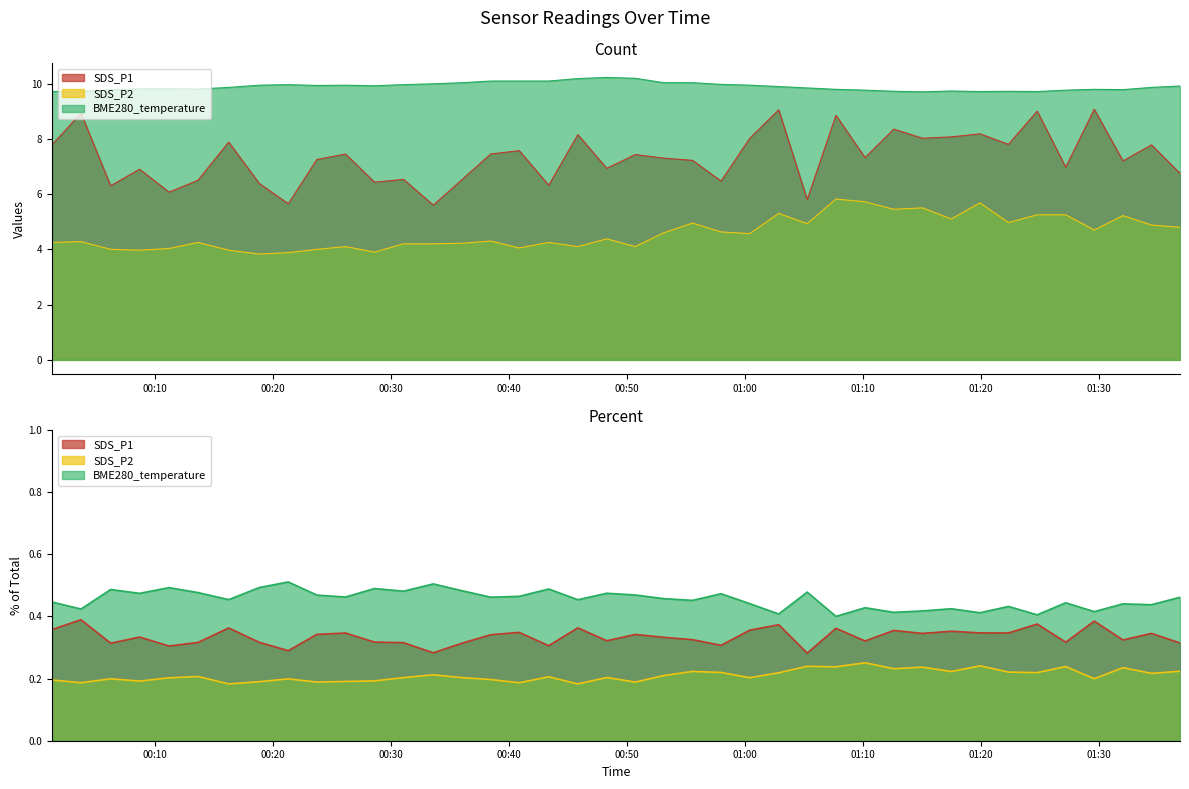

At which label does BME280_temperature reach its peak?

2023/03/23 00:48:19